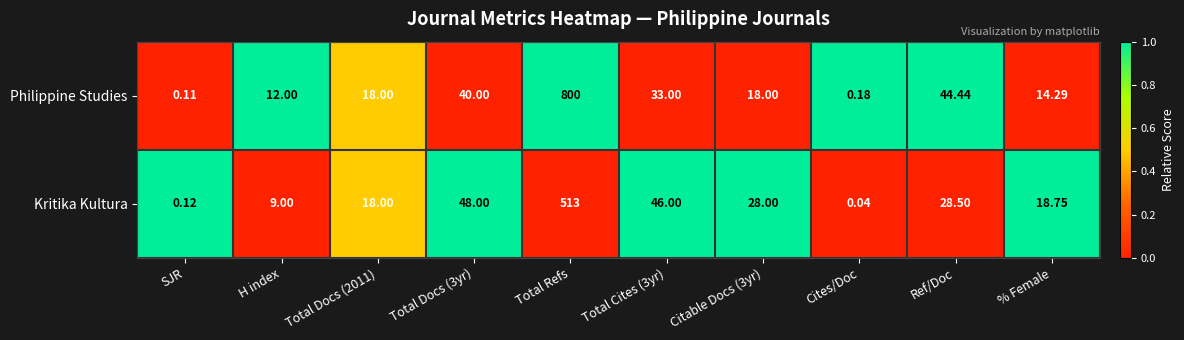

Which label corresponds to the smallest value in the chart?

Cites/Doc